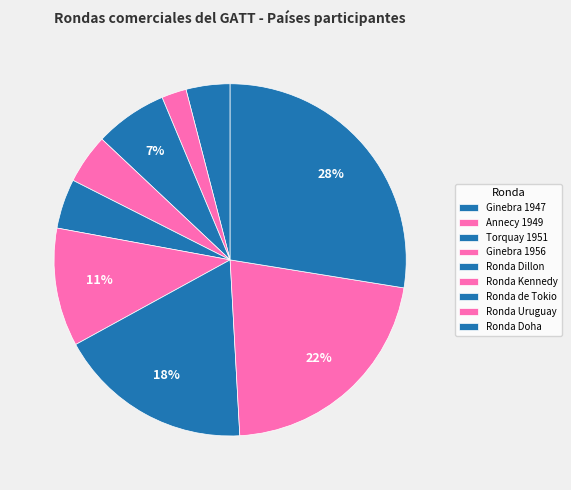

To the nearest percent, what is the difference between the Ronda Doha and Ginebra 1947 slice percentages?

24%